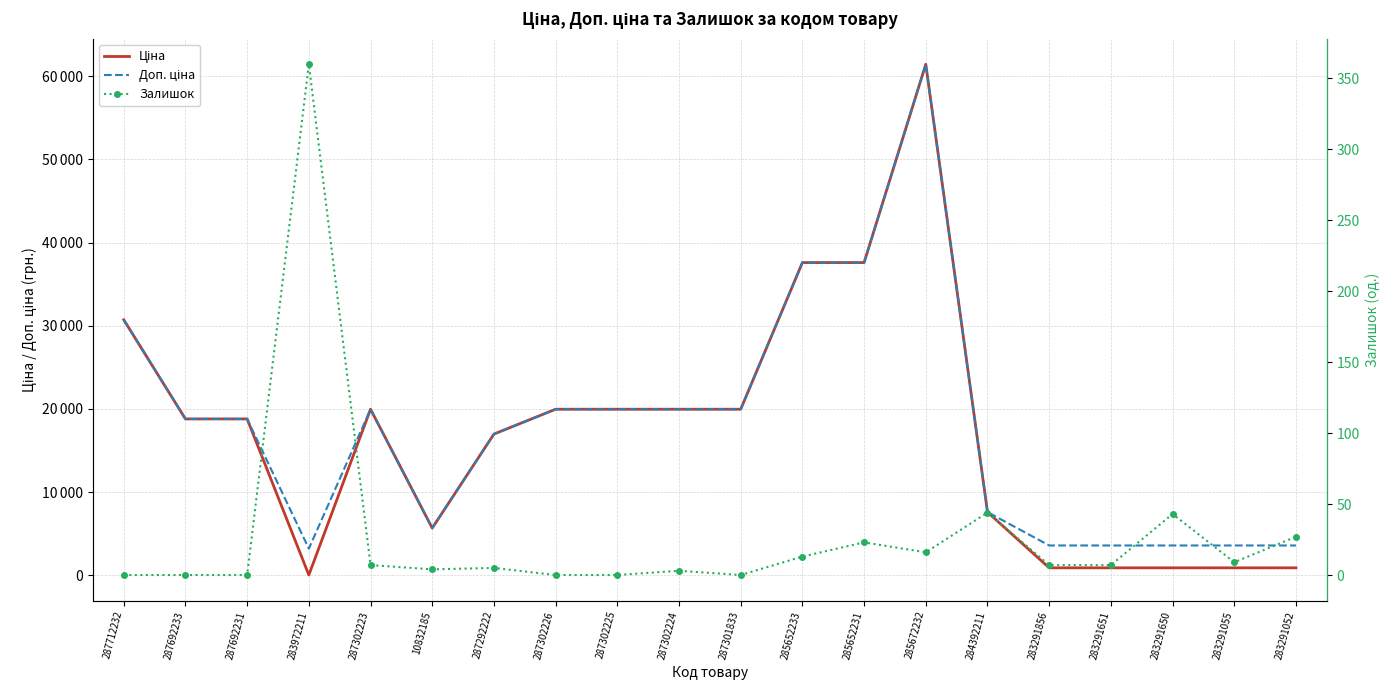

What is the minimum value for Доп. ціна?

3205.0